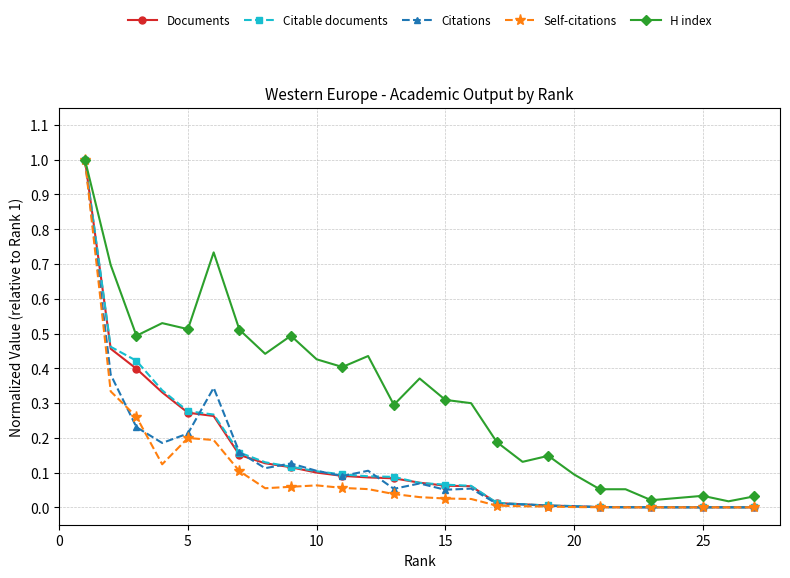

Which series has the largest total across all categories?

H index